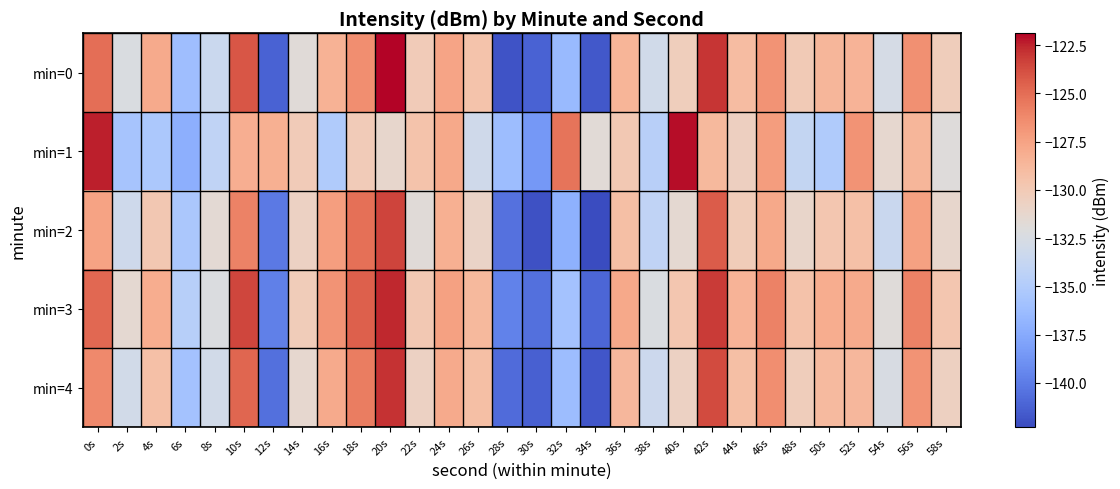

Which category has the lowest value across all series?

34s